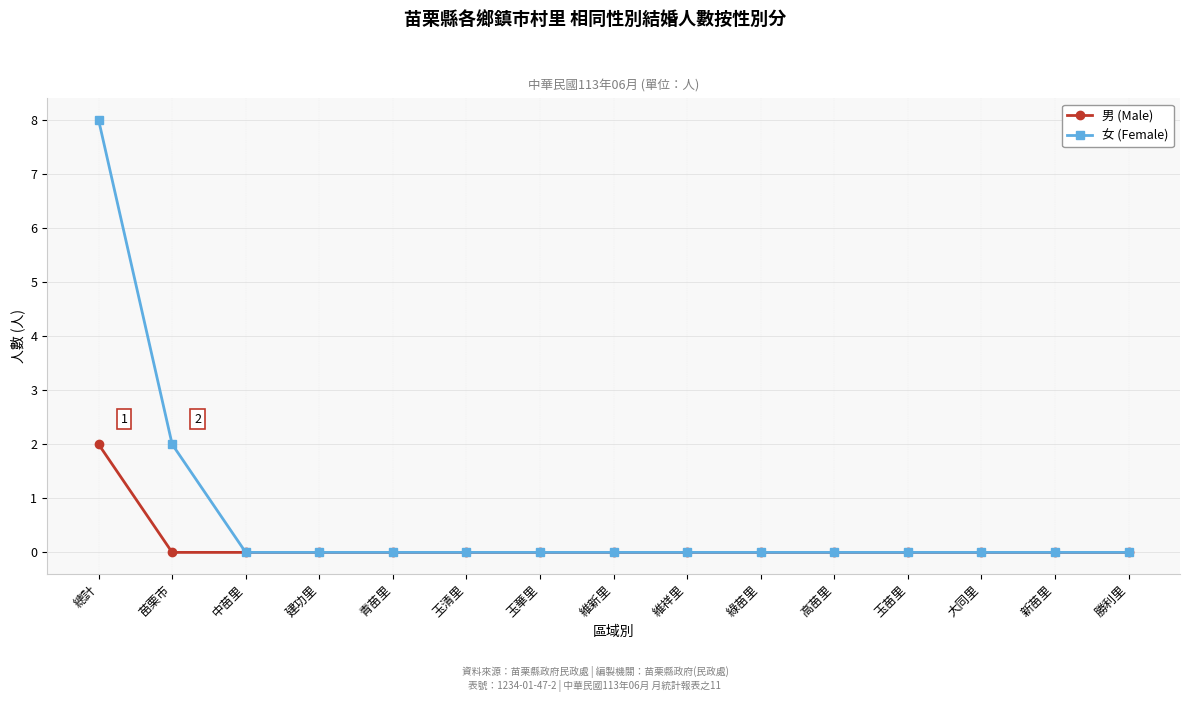

Reading left to right, list all the values displayed in this chart.

男 (Male): 2	0	0	0	0	0	0	0	0	0	0	0	0	0	0
女 (Female): 8	2	0	0	0	0	0	0	0	0	0	0	0	0	0